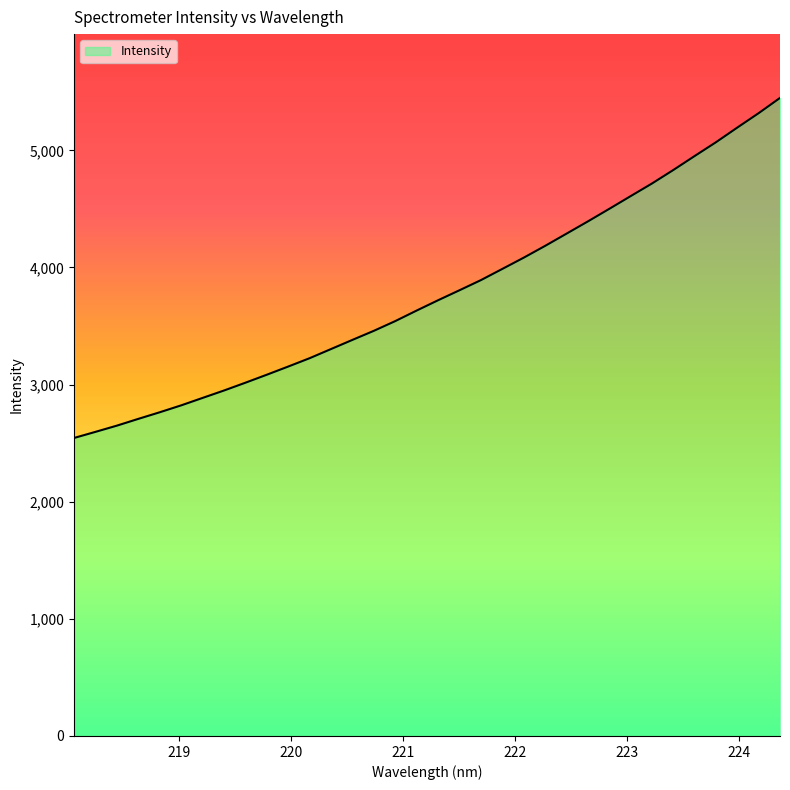

Reading left to right, list all the values displayed in this chart.

2544.5	2596.6	2649.7	2707.4	2763.9	2822.7	2886.3	2949.5	3016.1	3084.4	3154.2	3225.4	3303.5	3381.7	3459.0	3541.9	3632.0	3719.8	3805.0	3891.4	3986.9	4082.8	4183.4	4287.6	4392.2	4499.3	4608.0	4716.0	4831.3	4950.8	5068.8	5194.1	5317.3	5447.4